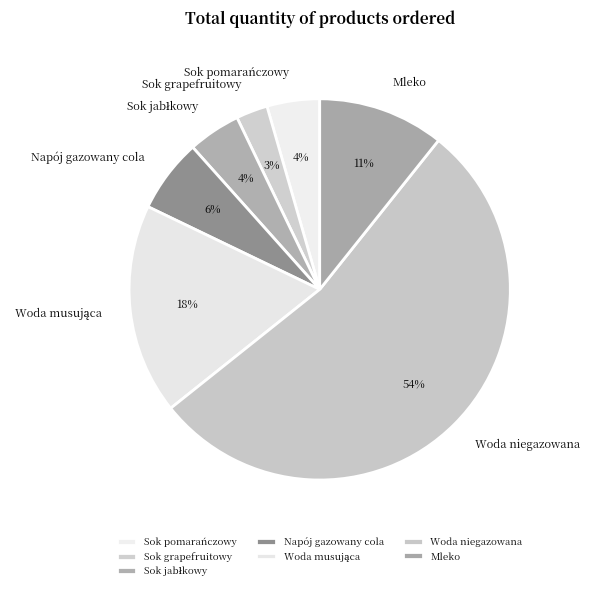

To the nearest percent, what portion does Woda niegazowana represent?

54%